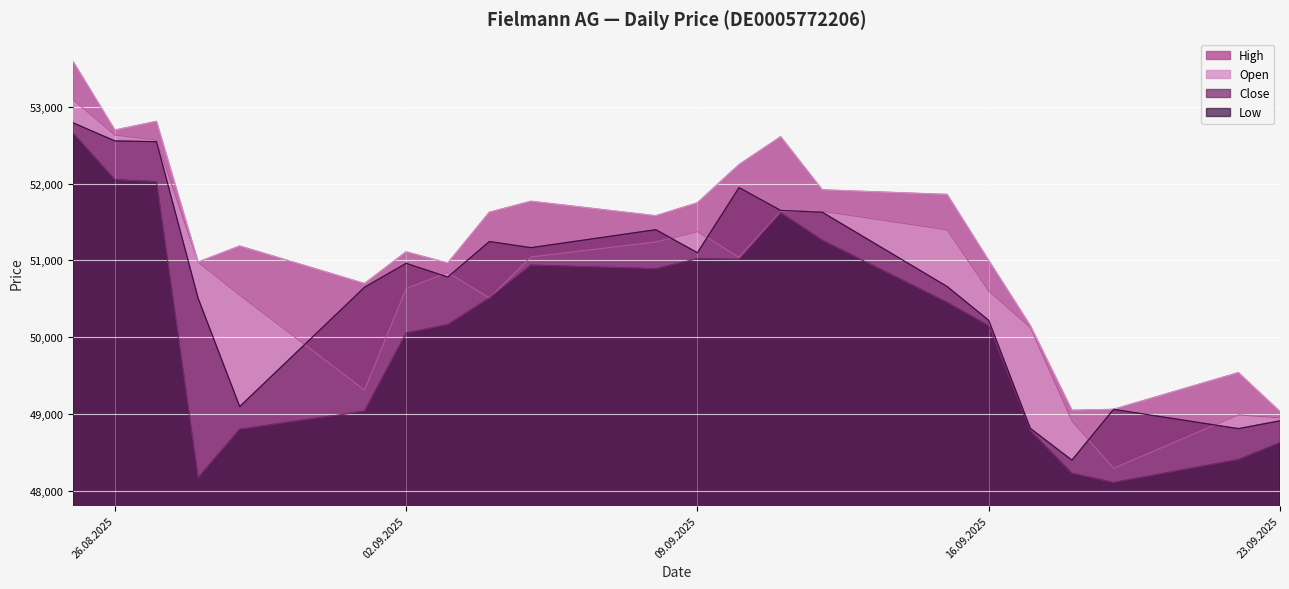

Where does the Close series first go above 50962?

25.08.2025